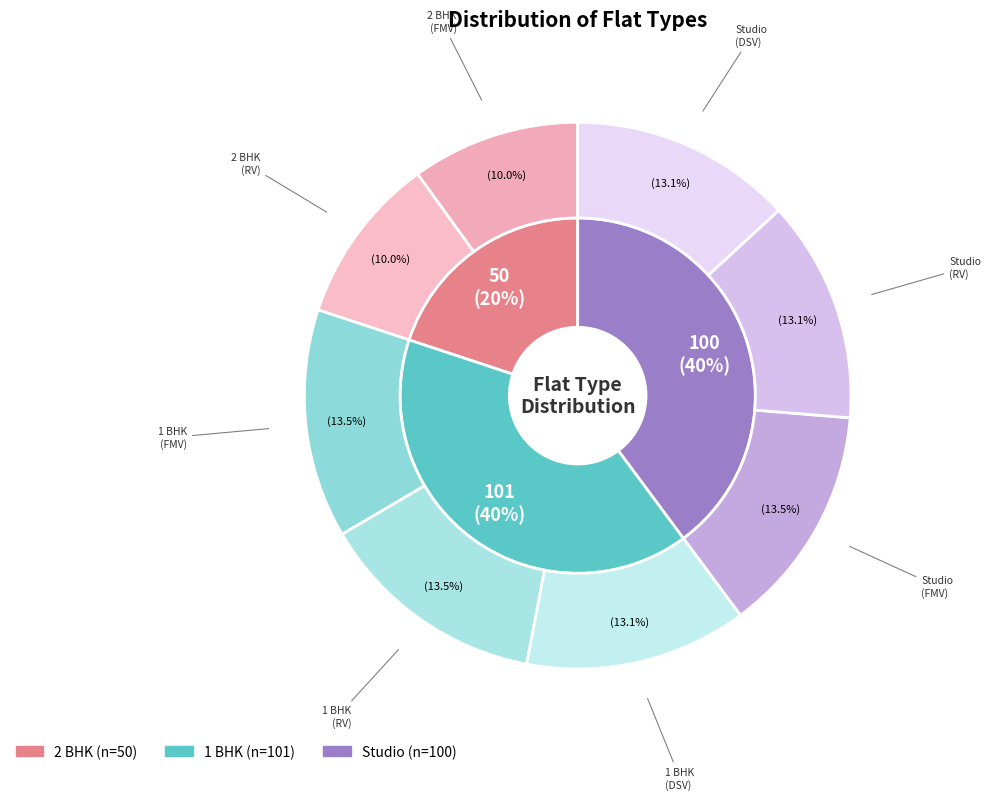

Which slice is the smallest?

2 BHK